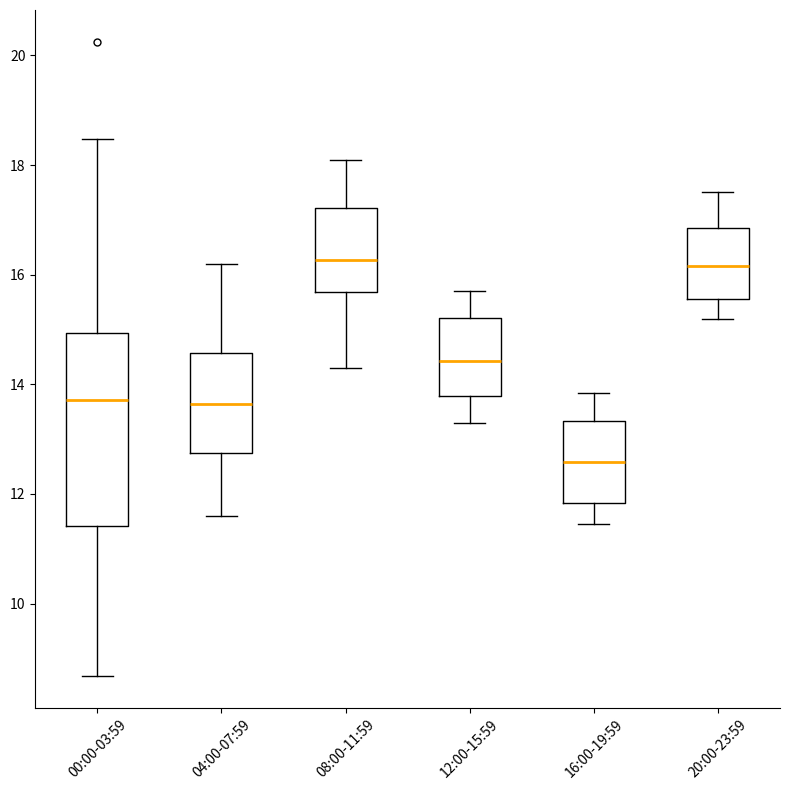

Reading left to right, transcribe this box plot: for each box, give where its median line is, the range the box spans, and where its two whiskers end, as read against the y-axis. The values are not printed on the chart, so give them approximately, as read against the axis.

00:00-03:59: median 13.8, box 11.4 to 15.0, whiskers 8.6 to 18.4
04:00-07:59: median 13.6, box 12.8 to 14.6, whiskers 11.6 to 16.2
08:00-11:59: median 16.2, box 15.6 to 17.2, whiskers 14.4 to 18.2
12:00-15:59: median 14.4, box 13.8 to 15.2, whiskers 13.4 to 15.8
16:00-19:59: median 12.6, box 11.8 to 13.4, whiskers 11.4 to 13.8
20:00-23:59: median 16.2, box 15.6 to 16.8, whiskers 15.2 to 17.6